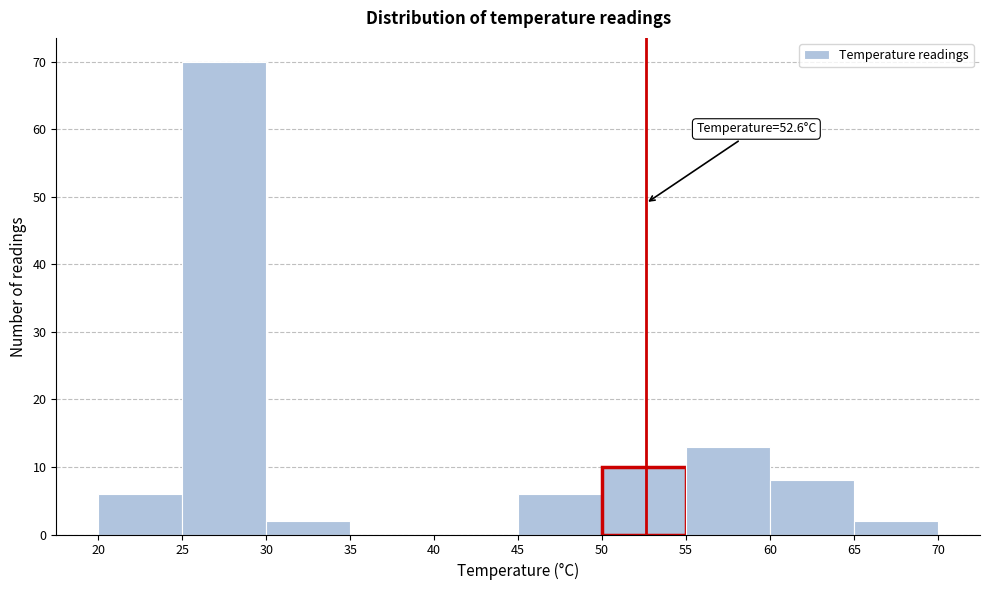

Over which range of the x-axis is the bar tallest?

25 to 30